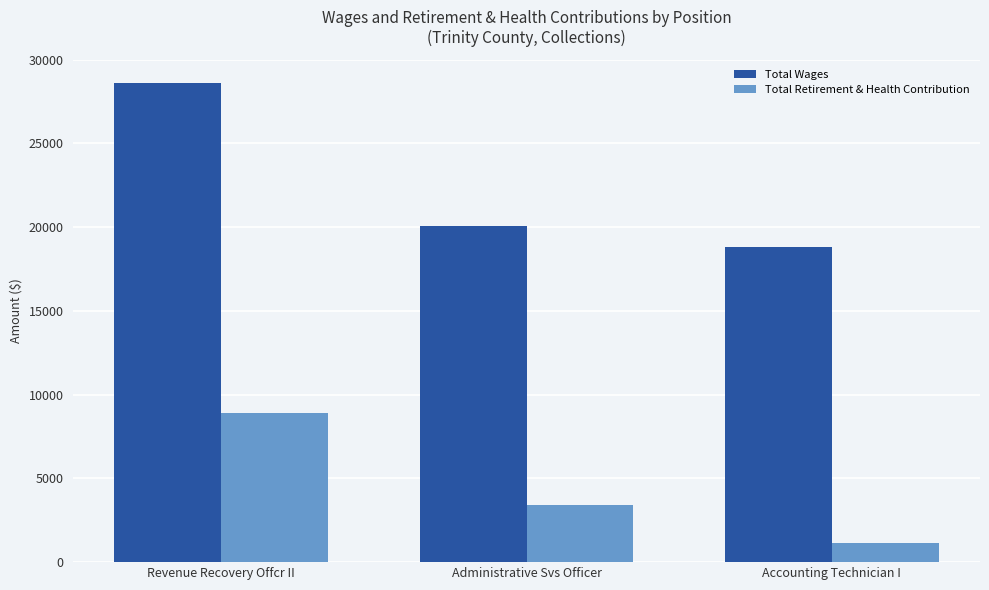

What is the difference between the maximum and minimum values in the Total Retirement & Health Contribution series?

7749.8